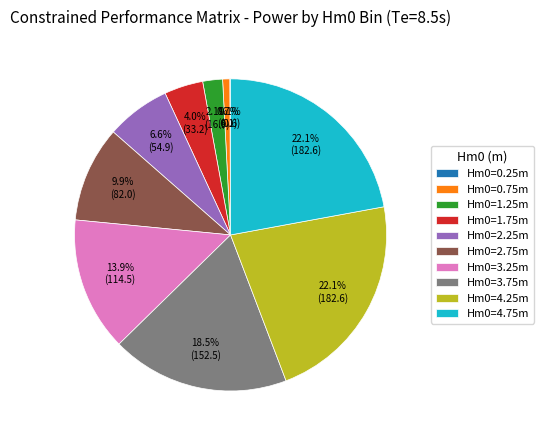

Is the sum of Hm0=1.25m and Hm0=1.75m greater than half?

No